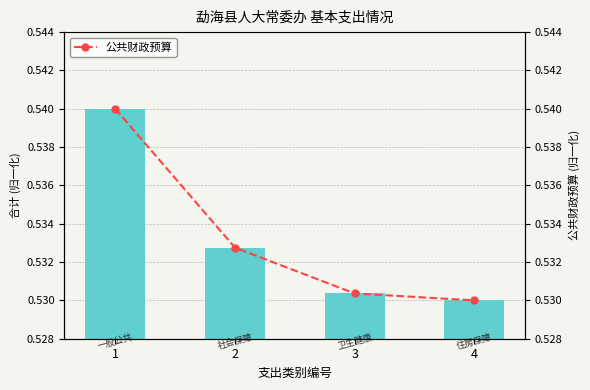

Rank the categories by 合计 value from lowest to highest.

4, 3, 2, 1